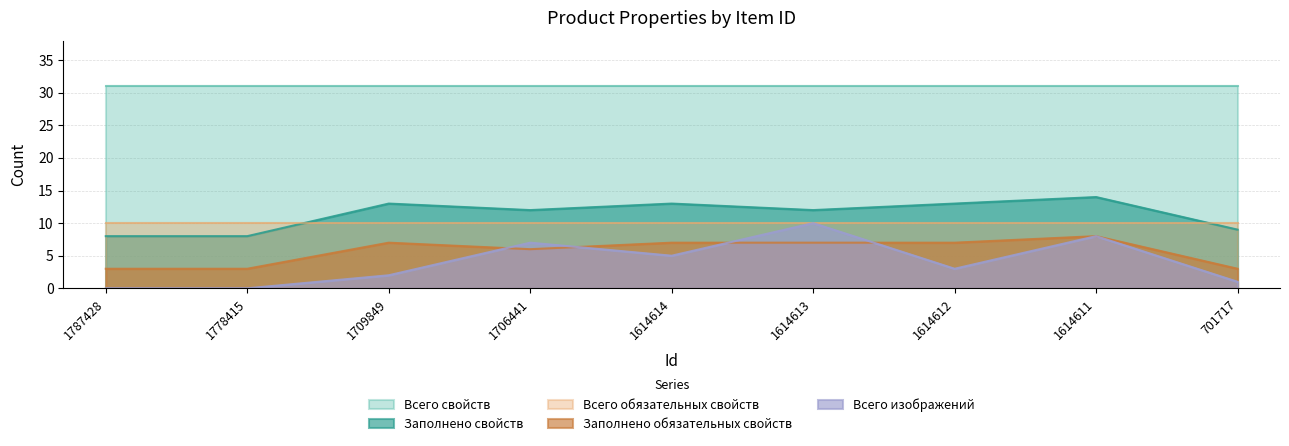

How many Всего изображений values are between 1 and 7?

5